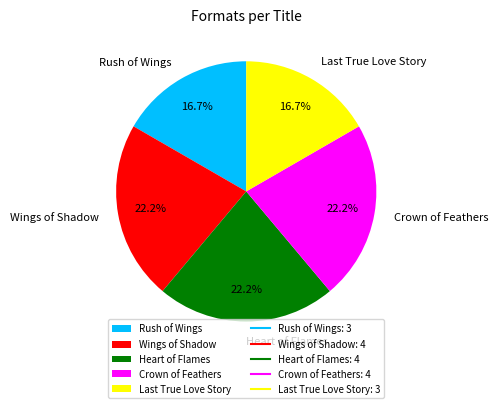

Is there any slice that represents more than half of the pie?

No